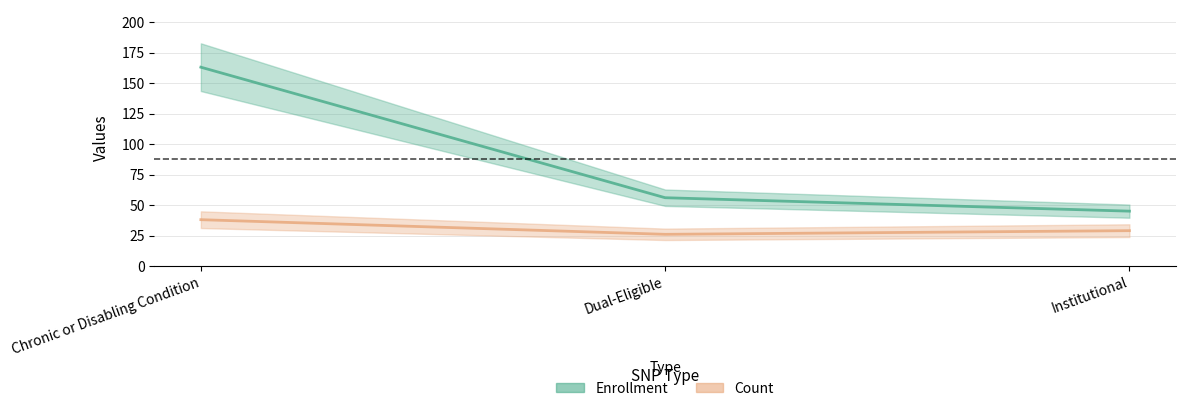

What are all the series names shown in the legend?

Enrollment, Count